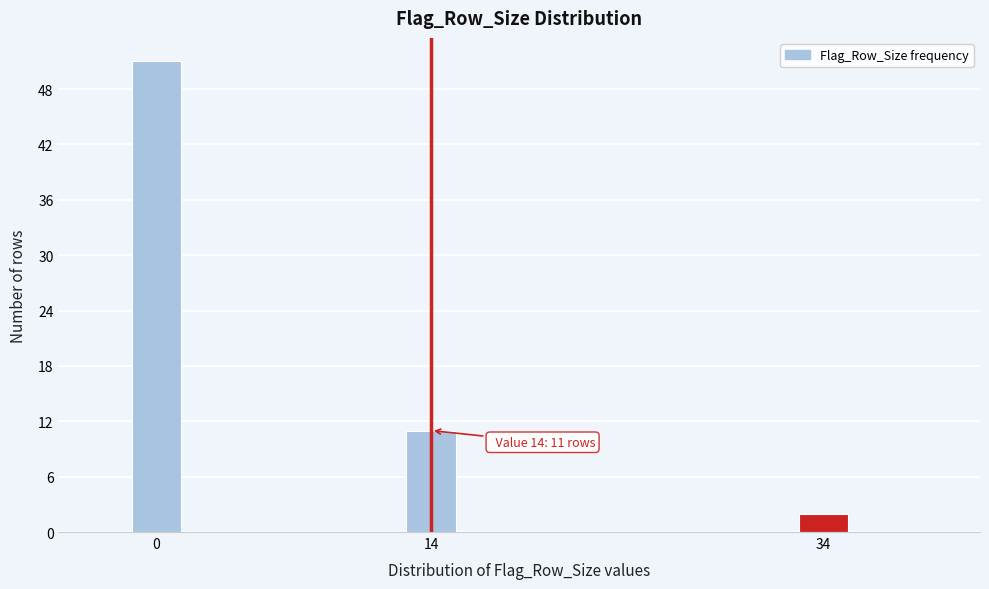

Reading left to right, transcribe all the data shown in this chart.

51	11	2